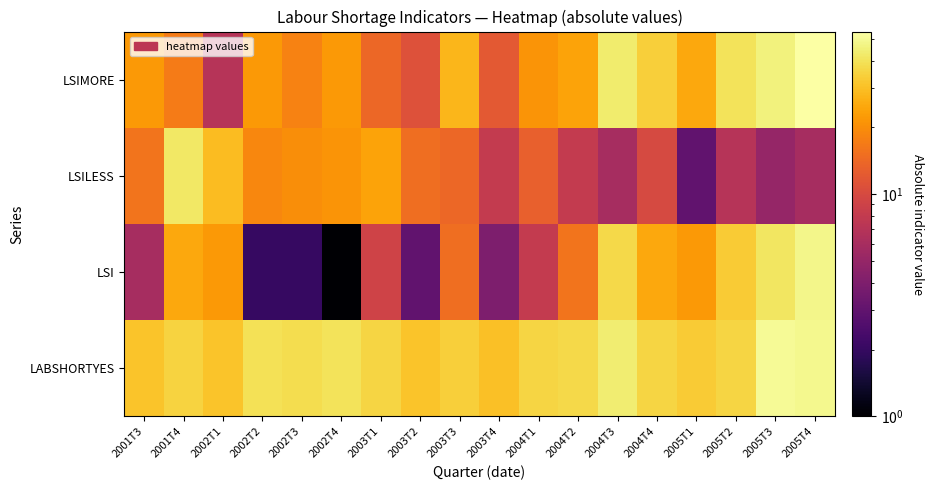

Reading left to right, list all the values displayed in this chart.

LABSHORTYES: 2001T3=31	2001T4=35	2002T1=31	2002T2=39	2002T3=38	2002T4=40	2003T1=36	2003T2=31	2003T3=34	2003T4=30	2004T1=36	2004T2=37	2004T3=44	2004T4=36	2005T1=33	2005T2=36	2005T3=50	2005T4=49
LSI: 2001T3=6	2001T4=25	2002T1=22	2002T2=2	2002T3=2	2002T4=1	2003T1=9	2003T2=3	2003T3=15	2003T4=4	2004T1=8	2004T2=16	2004T3=37	2004T4=25	2005T1=22	2005T2=33	2005T3=41	2005T4=48
LSILESS: 2001T3=16	2001T4=42	2002T1=29	2002T2=19	2002T3=20	2002T4=21	2003T1=24	2003T2=15	2003T3=14	2003T4=8	2004T1=13	2004T2=8	2004T3=6	2004T4=10	2005T1=3	2005T2=7	2005T3=5	2005T4=6
LSIMORE: 2001T3=22	2001T4=17	2002T1=7	2002T2=22	2002T3=18	2002T4=22	2003T1=14	2003T2=11	2003T3=28	2003T4=12	2004T1=21	2004T2=24	2004T3=43	2004T4=34	2005T1=25	2005T2=40	2005T3=46	2005T4=54